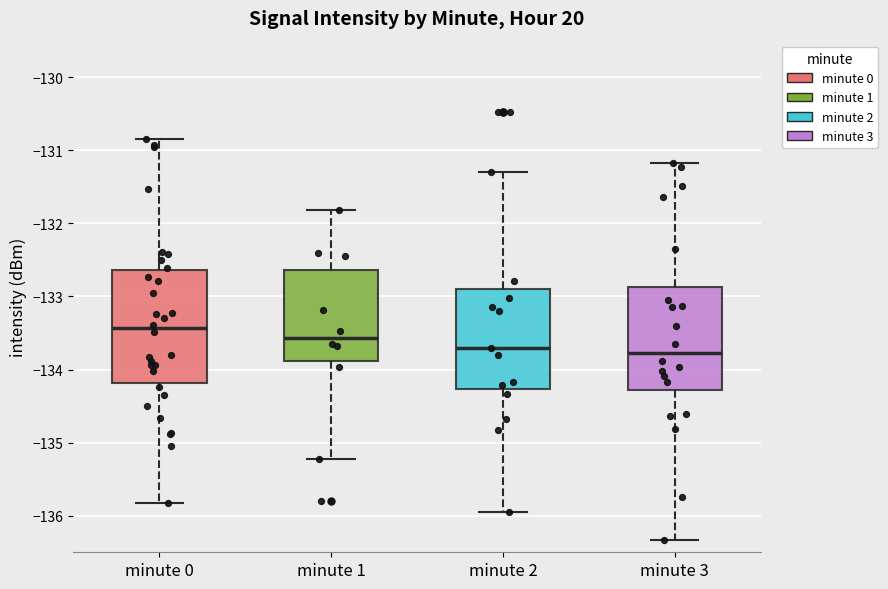

Reading left to right, read every box against the y-axis: the position of its median line, the range the box covers, and the ends of its whiskers. The values are not printed on the chart, so give them approximately, as read against the axis.

minute 0: median -133.4, box -134.2 to -132.6, whiskers -135.8 to -130.8
minute 1: median -133.6, box -133.9 to -132.6, whiskers -135.2 to -131.8
minute 2: median -133.7, box -134.3 to -132.9, whiskers -135.9 to -131.3
minute 3: median -133.8, box -134.3 to -132.9, whiskers -136.3 to -131.2